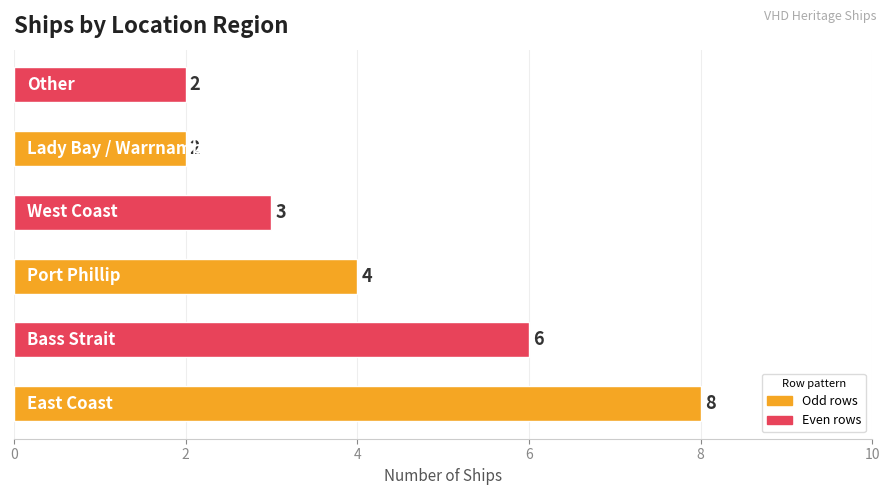

Are the bars grouped side by side (vs. stacked)?

No